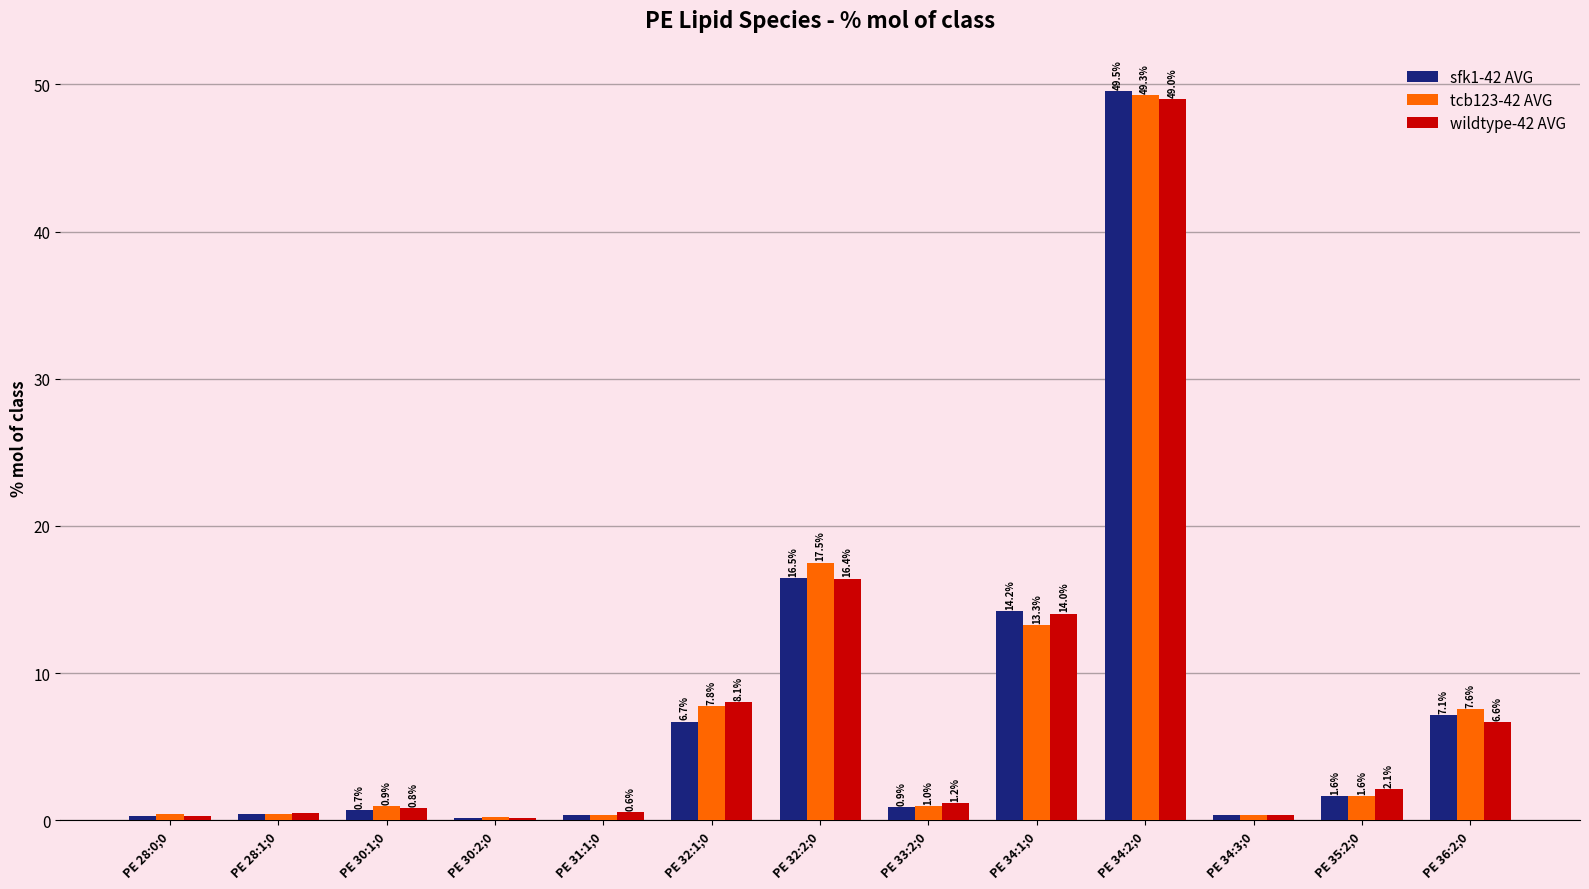

Is the value of tcb123-42 AVG at PE 35:2;0 greater than the value of sfk1-42 AVG at PE 32:1;0?

No